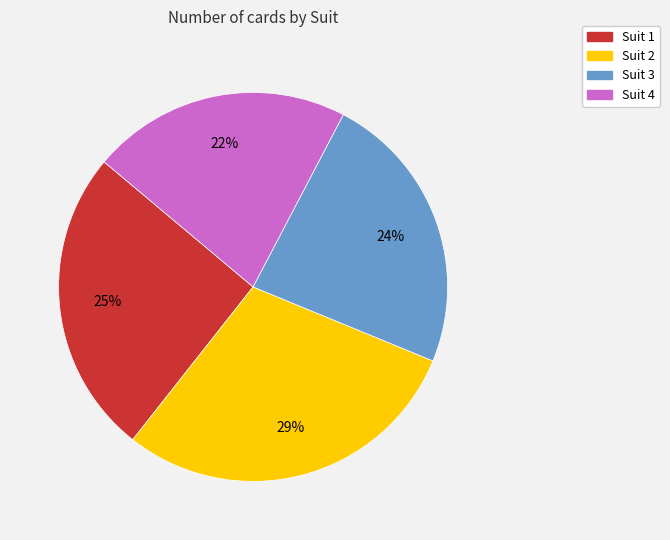

To the nearest percent, what is the average slice percentage?

25%